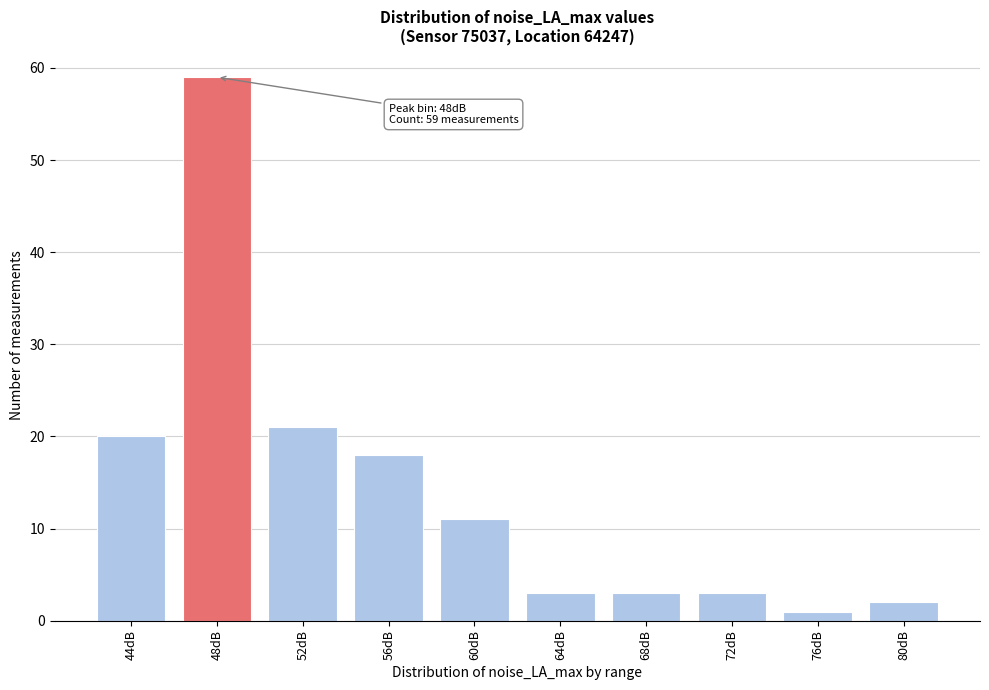

Reading left to right, list all the values displayed in this chart.

44dB=20	48dB=59	52dB=21	56dB=18	60dB=11	64dB=3	68dB=3	72dB=3	76dB=1	80dB=2